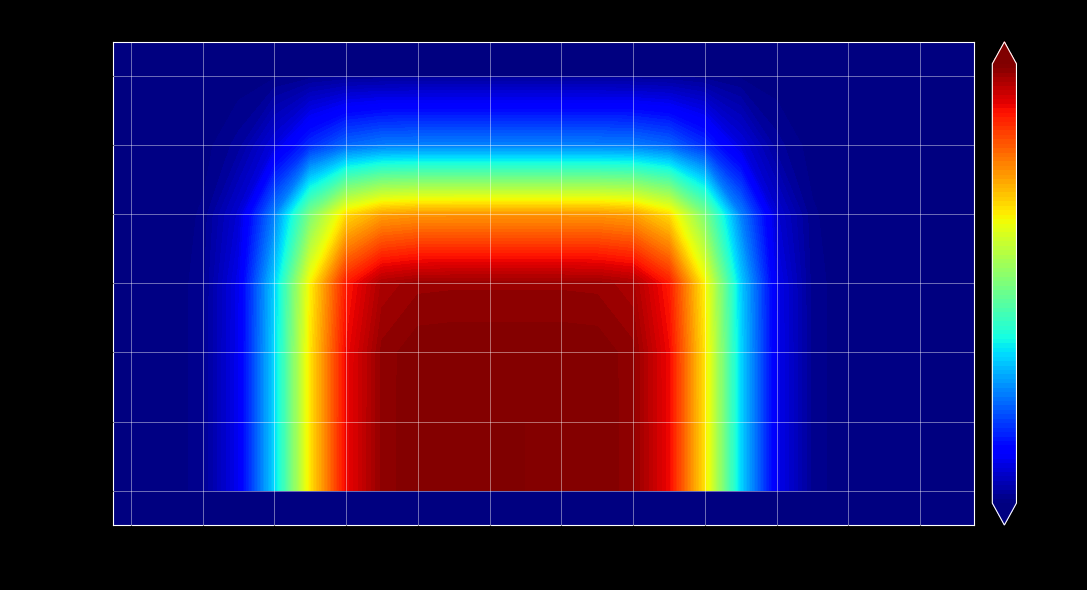

What is the total value across all series at 12?

5